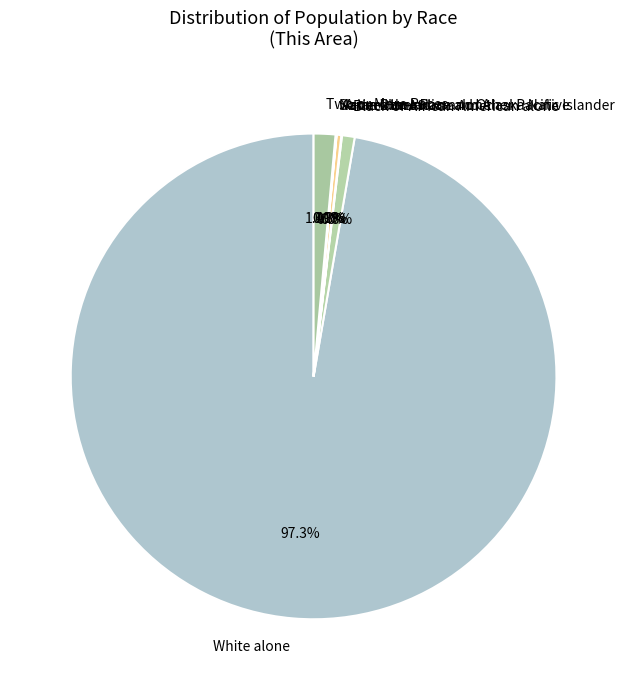

Which category has the biggest portion of the pie?

White alone